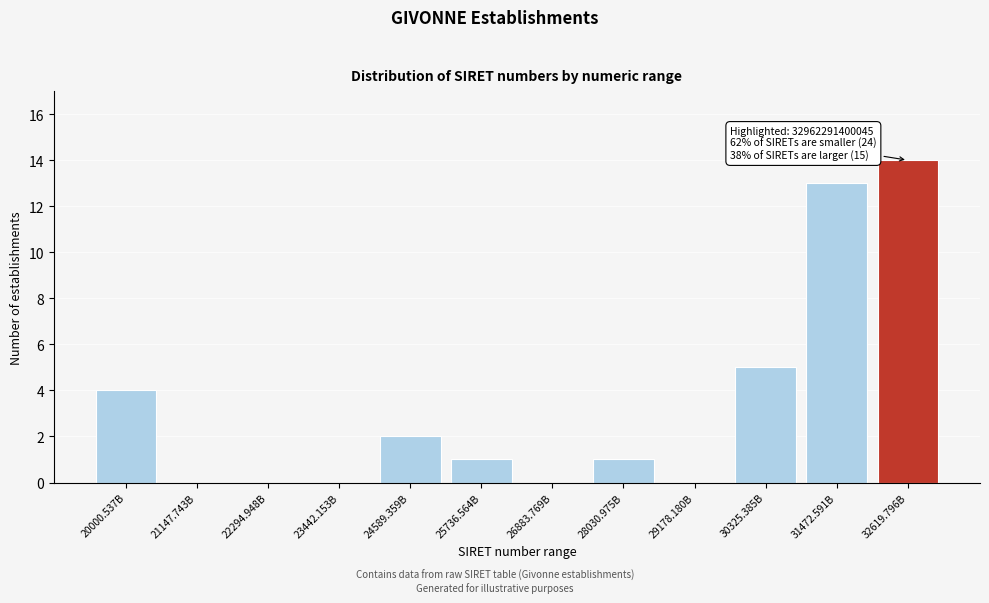

Reading left to right, list all the values displayed in this chart.

20000.537B=4	21147.743B=0	22294.948B=0	23442.153B=0	24589.359B=2	25736.564B=1	26883.769B=0	28030.975B=1	29178.180B=0	30325.385B=5	31472.591B=13	32619.796B=14